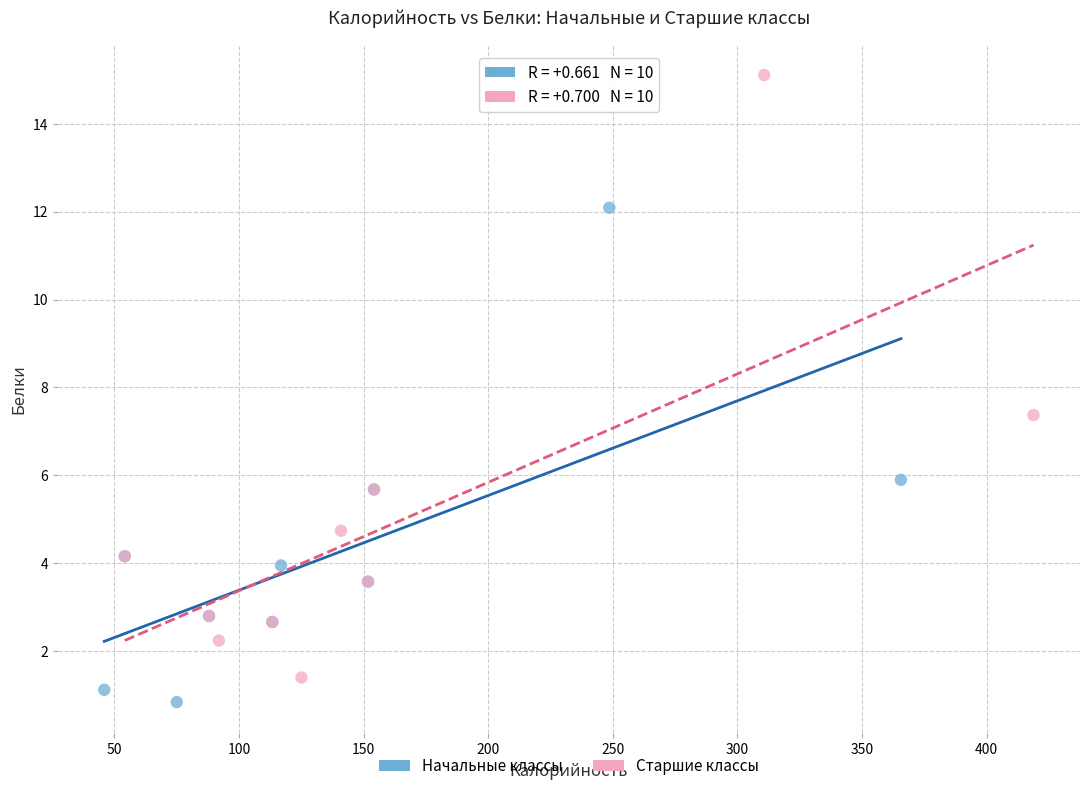

Which series has the widest spread of Y values?

Старшие классы